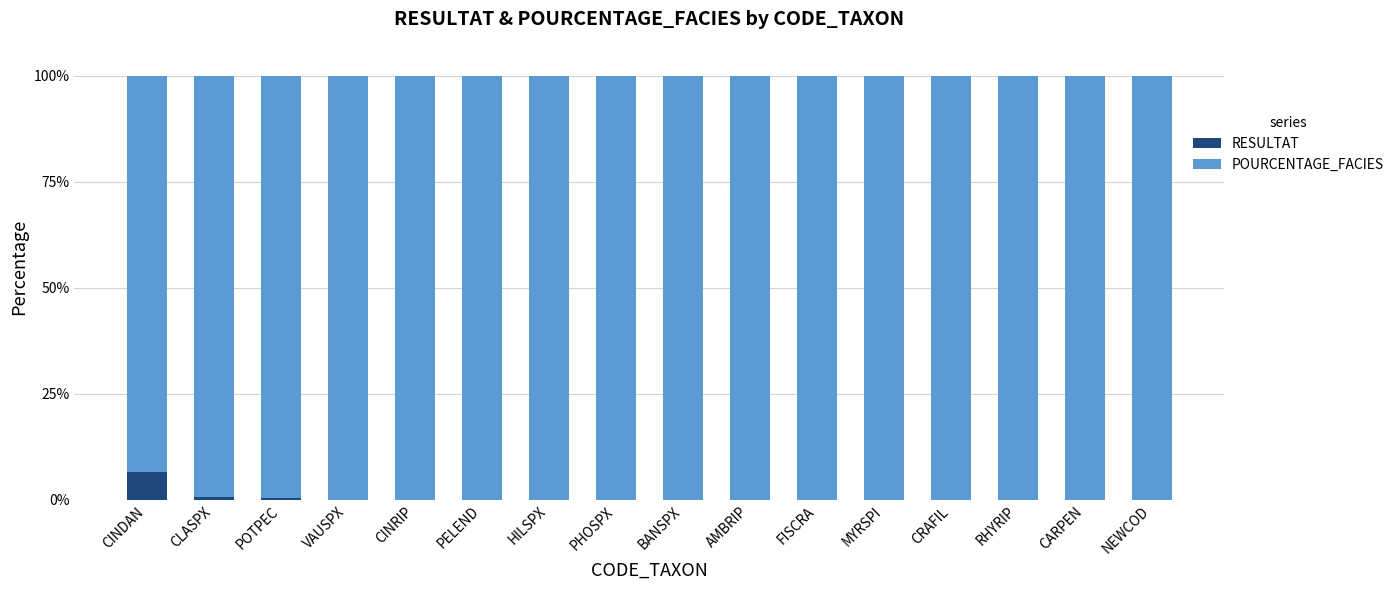

What is the sum of all RESULTAT values?

8.2